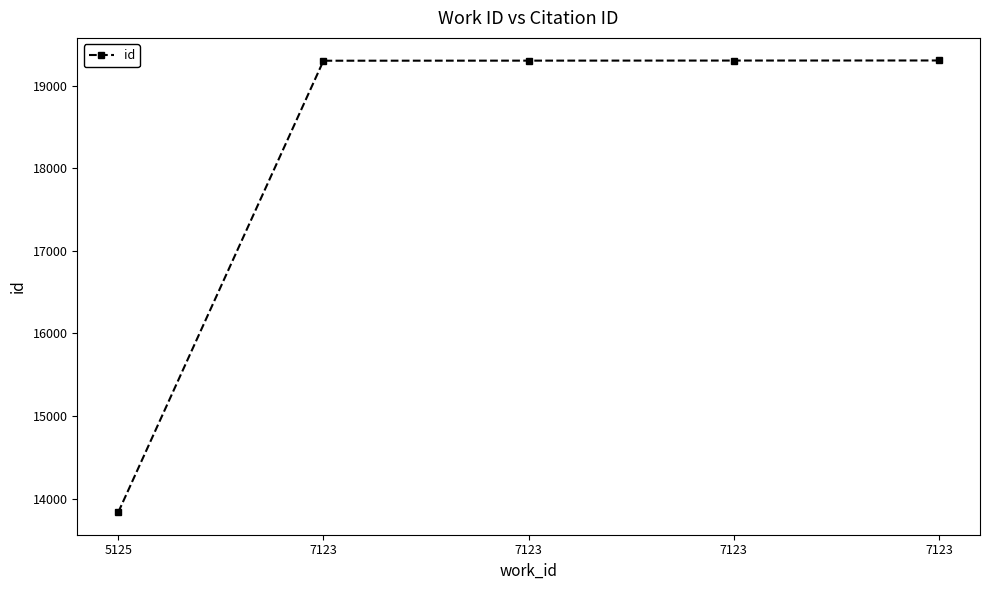

Count the number of categories in the chart.

5